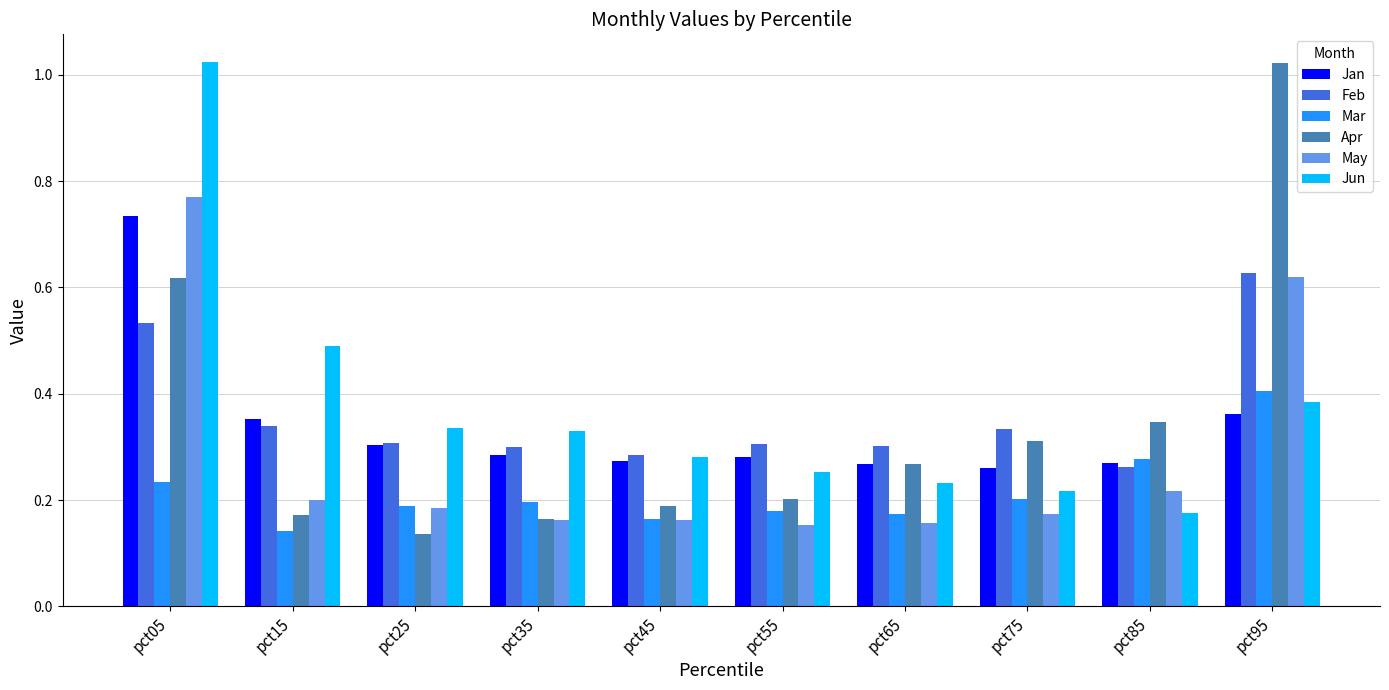

What is the total value across all series at pct05?

3.9